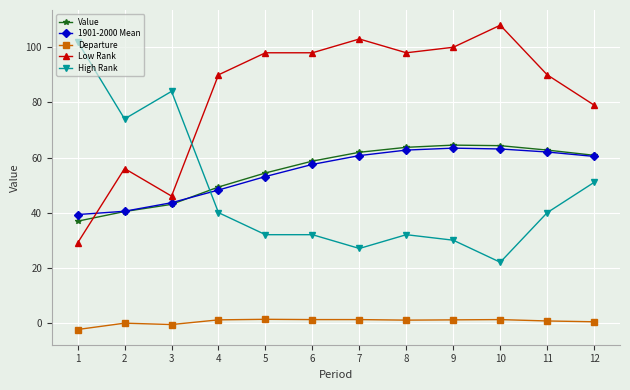

How many times do Low Rank and High Rank cross each other?

1